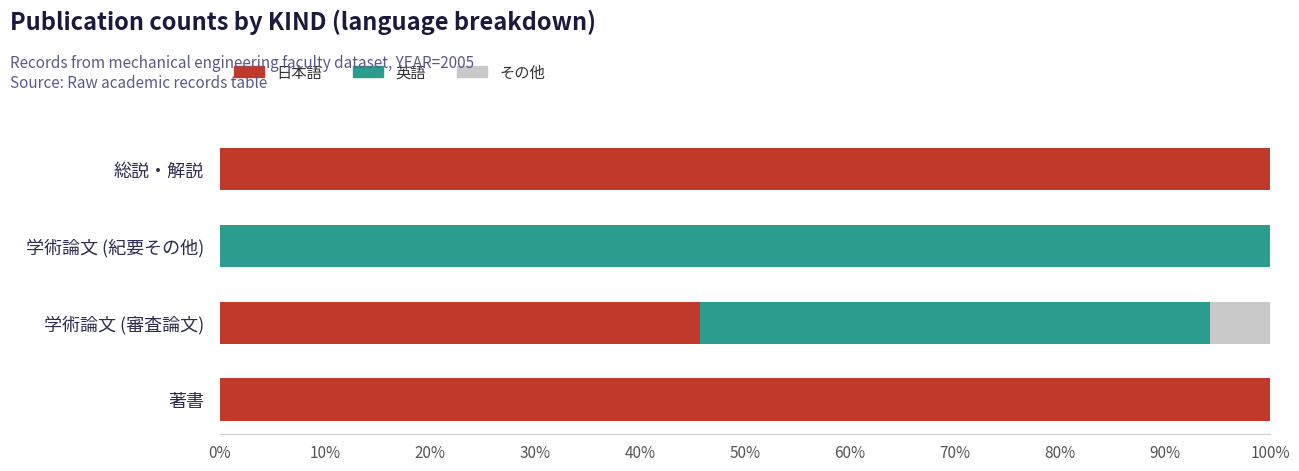

Count the number of categories in the chart.

4